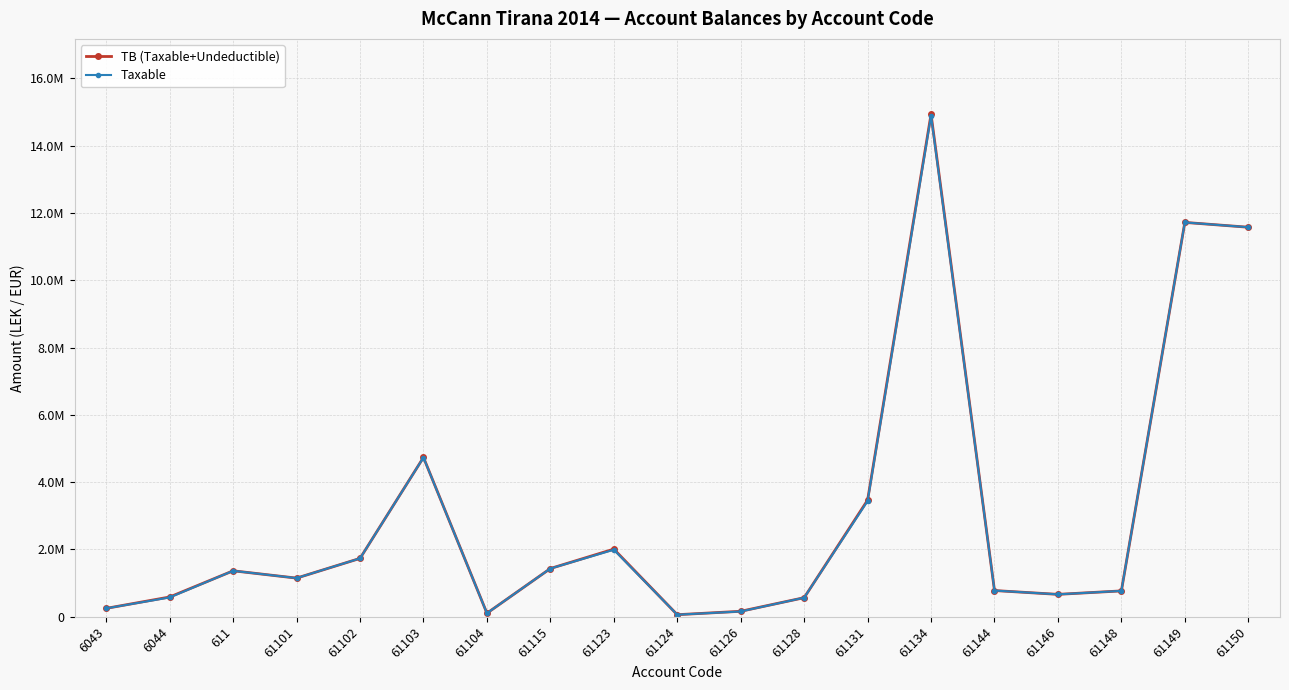

True or false: TB (Taxable+Undeductible) and Taxable cross at least once.

False